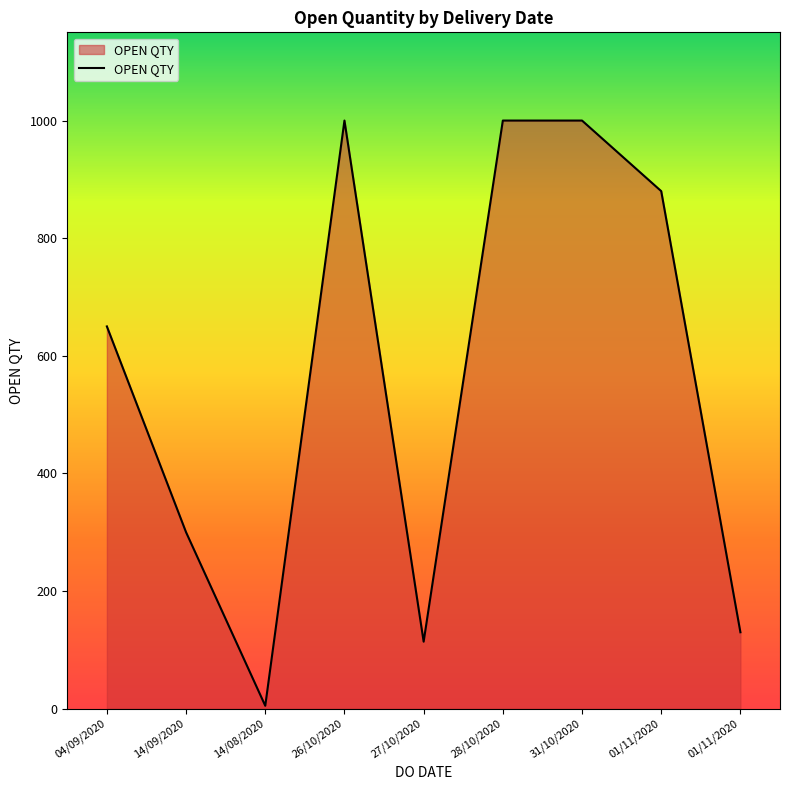

What is the label of the 3rd point from the left?

14/08/2020